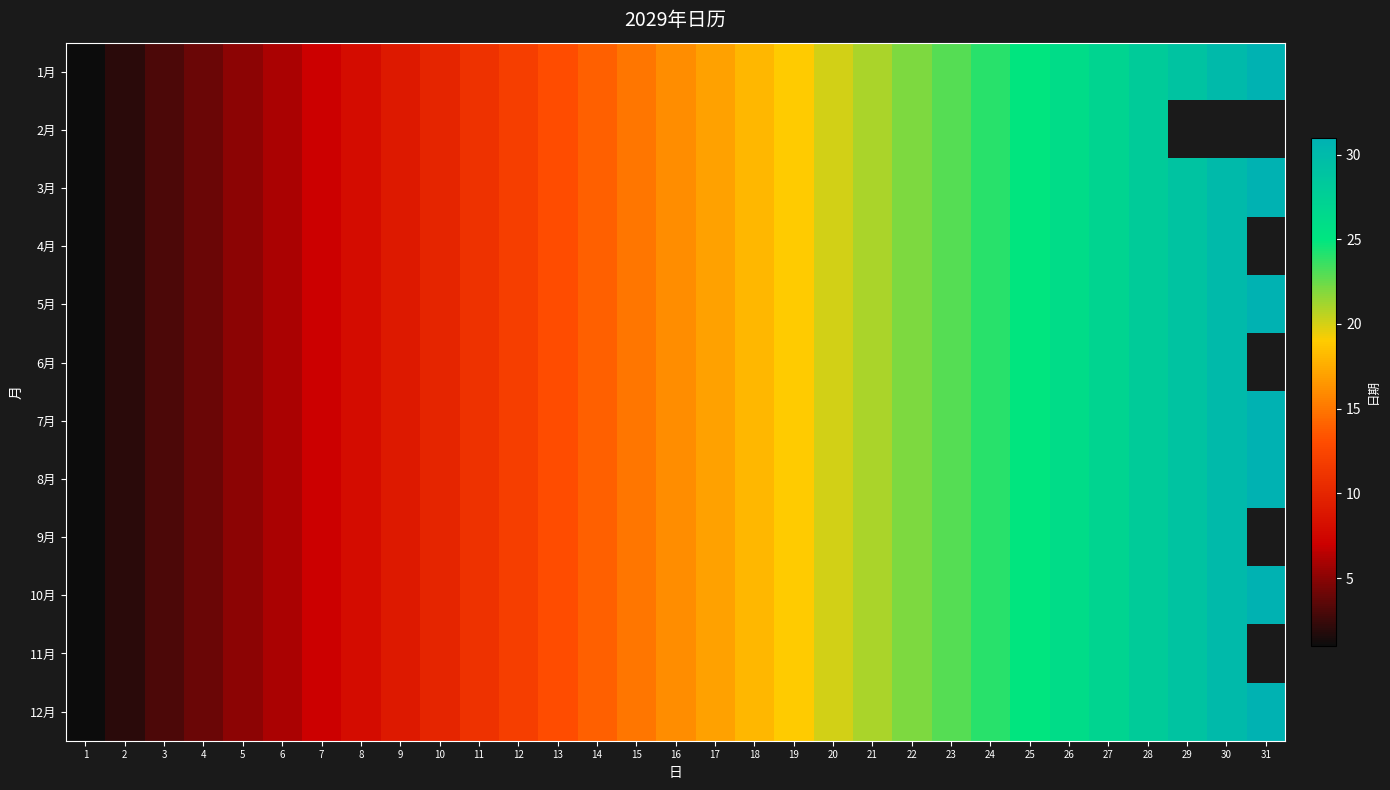

At how many categories does at least one series exceed 23?

8